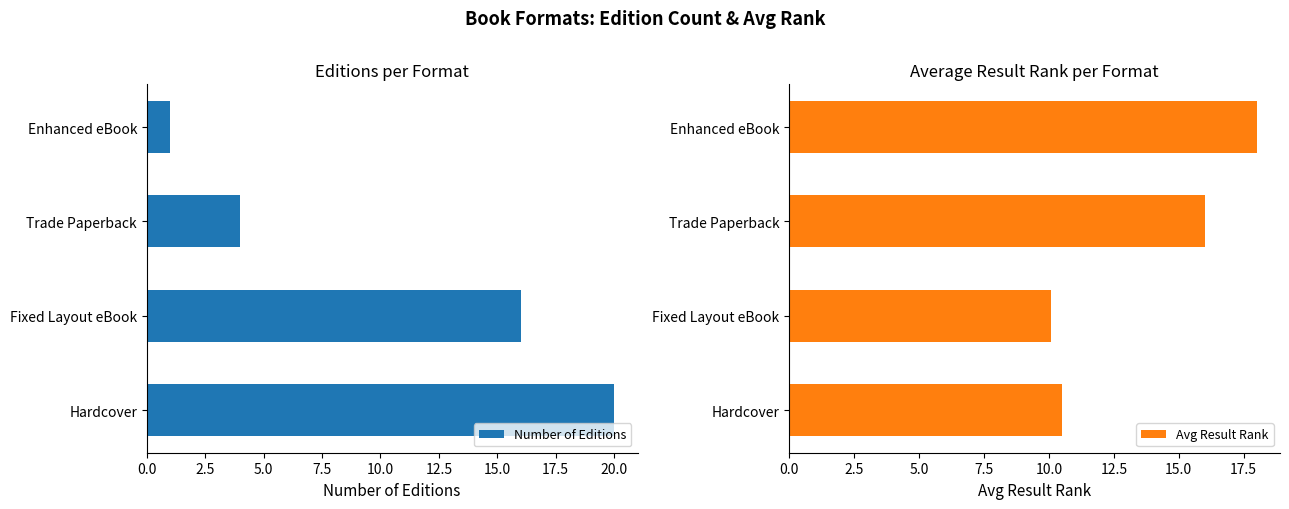

Read the Number of Editions value at Hardcover.

20